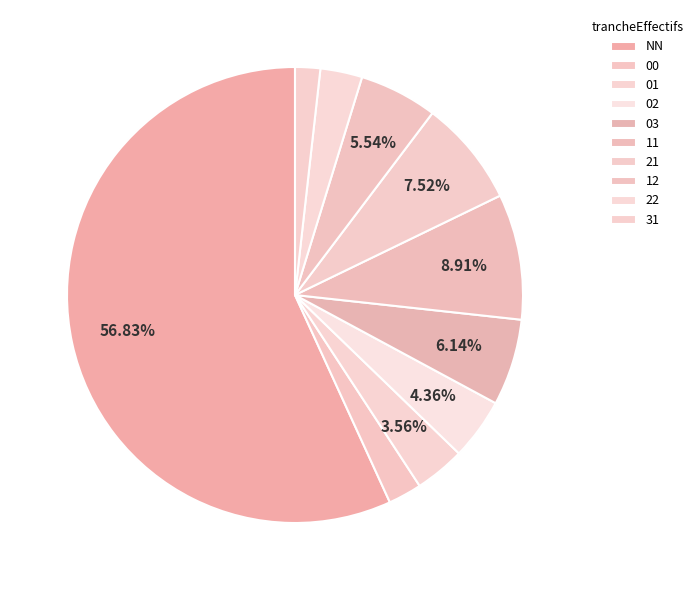

Is it true that 00 is 2% of the pie?

True